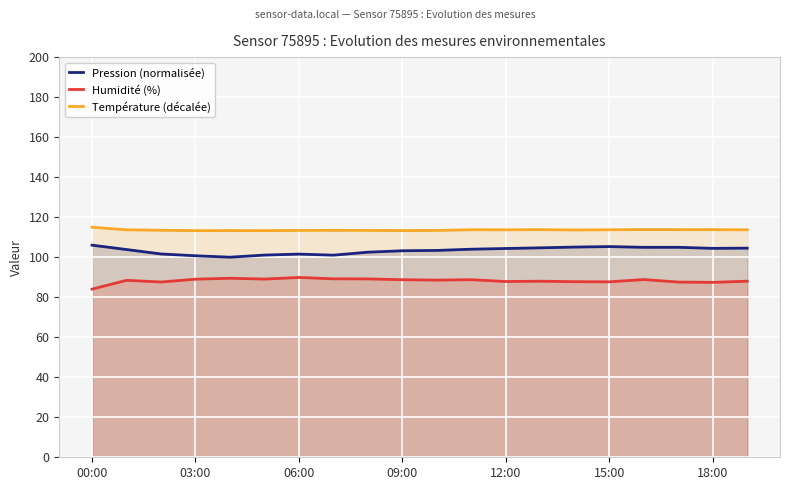

What position from the right is 11?

9